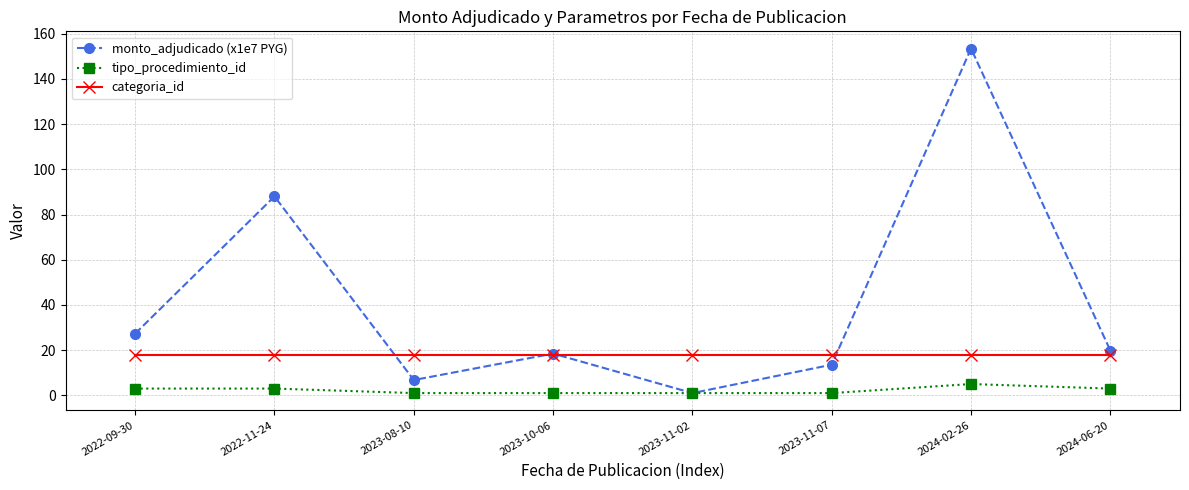

True or false: monto_adjudicado (x1e7 PYG) and categoria_id cross at least once.

True